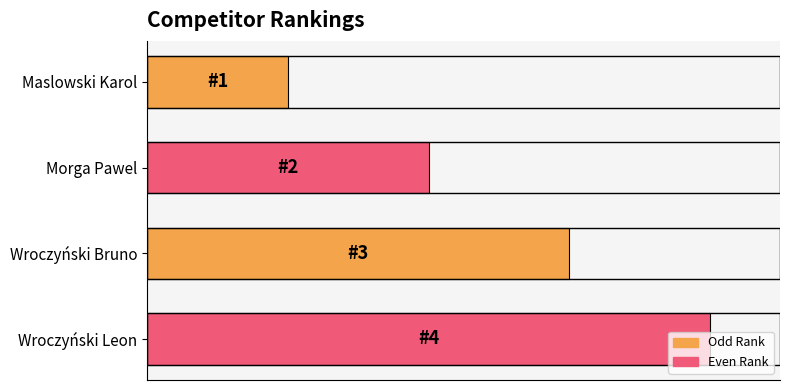

Rank the categories by value from lowest to highest.

Maslowski Karol, Morga Pawel, Wroczyński Bruno, Wroczyński Leon